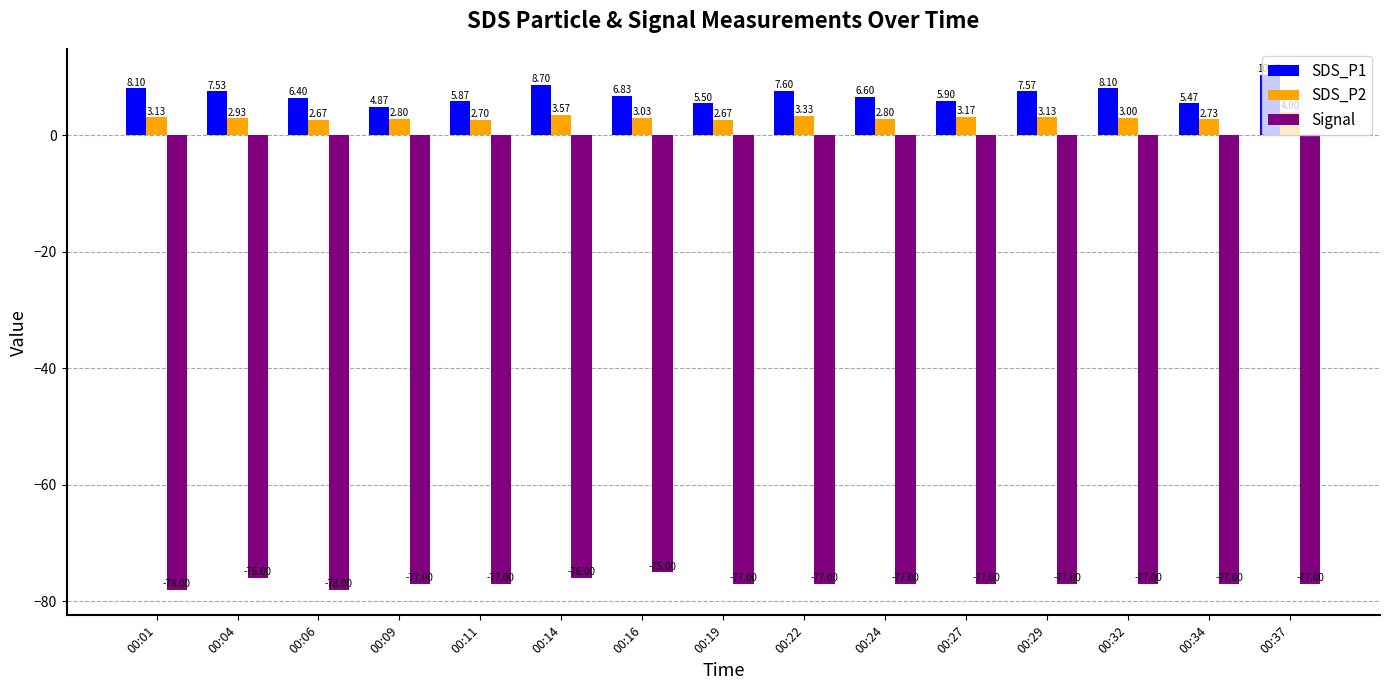

Are the bars grouped side by side (vs. stacked)?

Yes